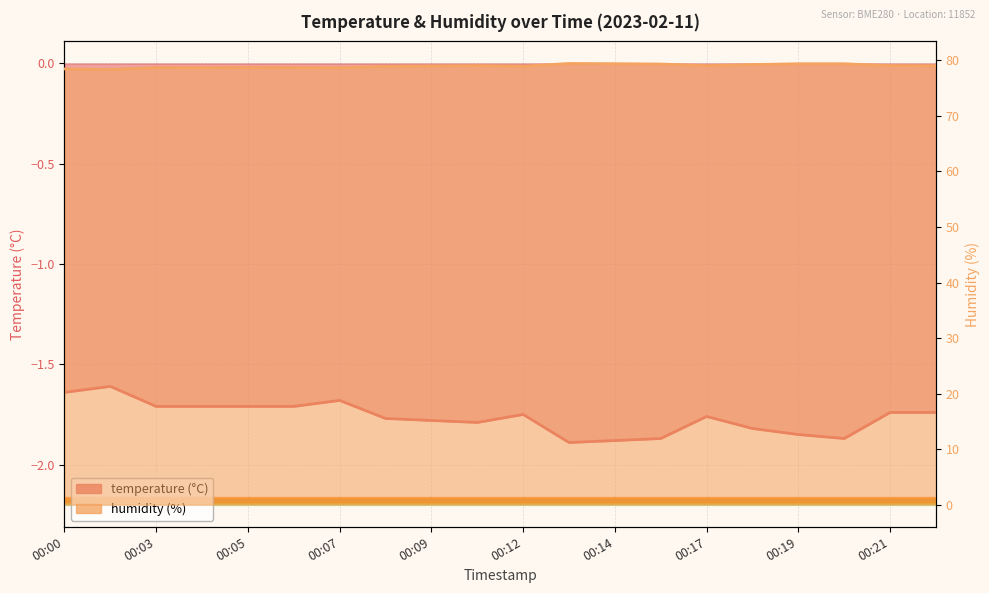

True or false: temperature and humidity intersect in this chart.

False